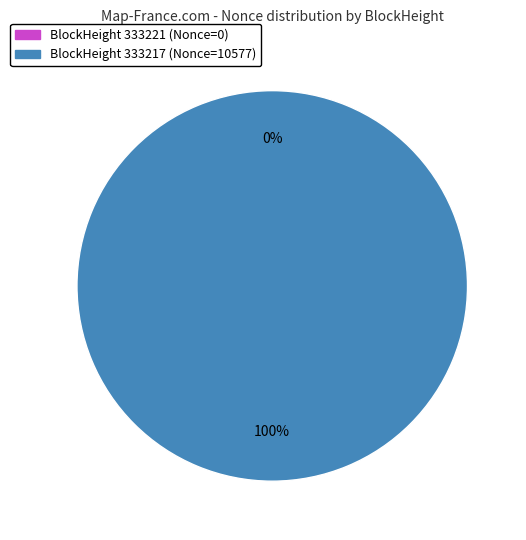

To the nearest percent, what percentage of the pie is 333217?

100%